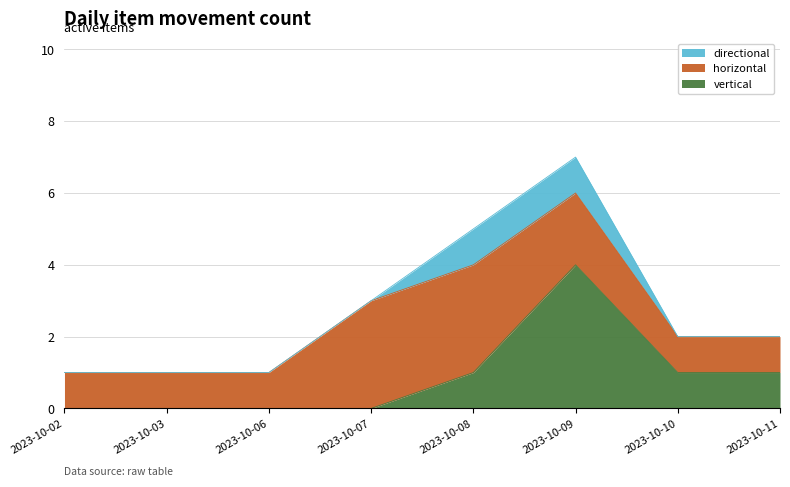

Which category has the lowest value across all series?

2023-10-02